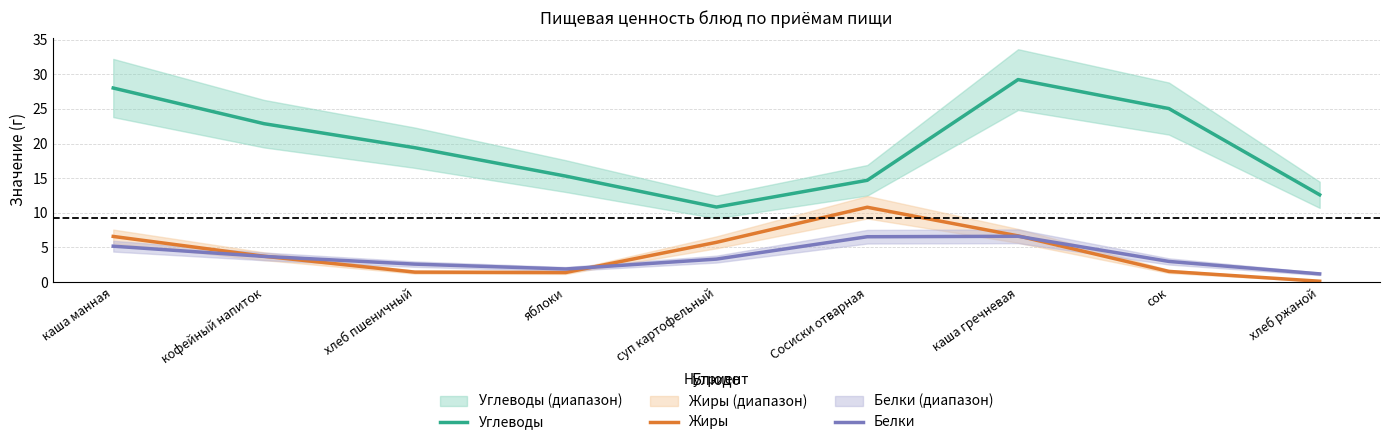

Between хлеб ржаной and кофейный напиток, which is larger?

кофейный напиток